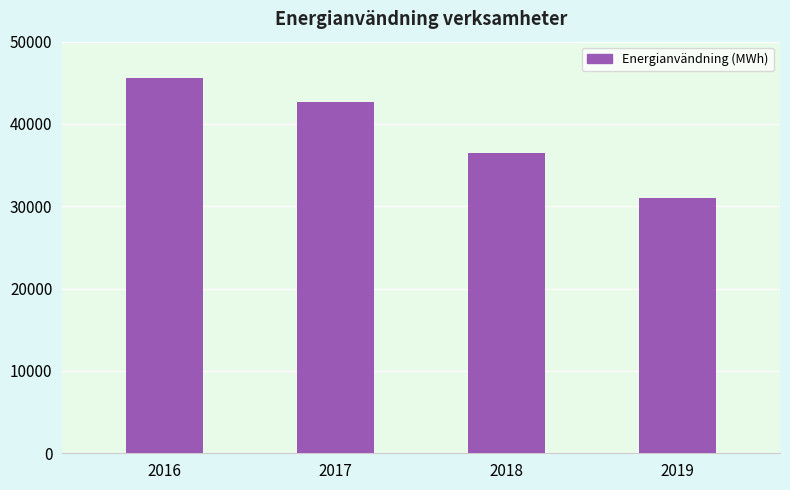

Which category has the highest value across all series?

2016